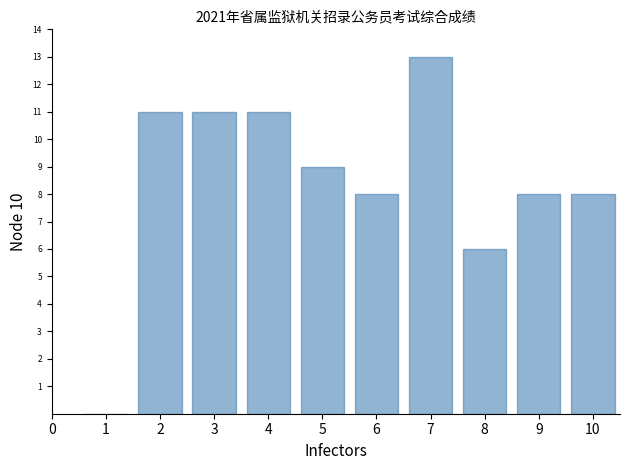

Reading left to right, transcribe all the data shown in this chart.

1=0	2=11	3=11	4=11	5=9	6=8	7=13	8=6	9=8	10=8